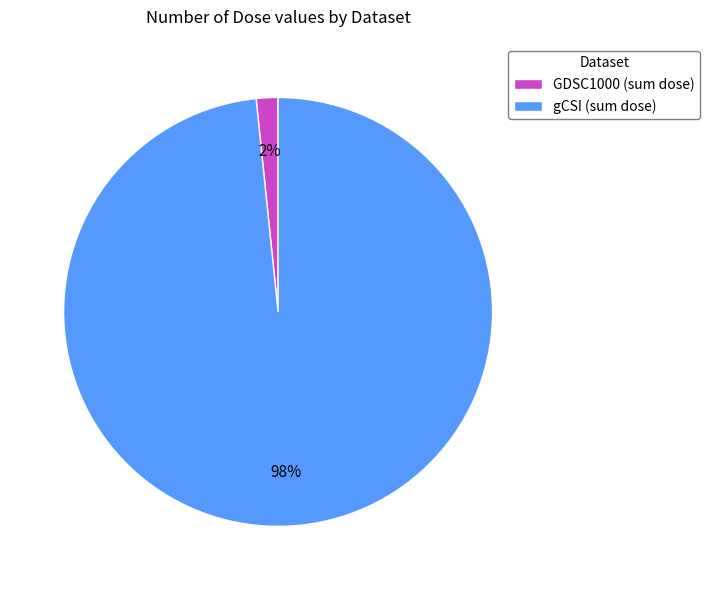

Combined, do gCSI (sum dose) and GDSC1000 (sum dose) account for over 50%?

Yes